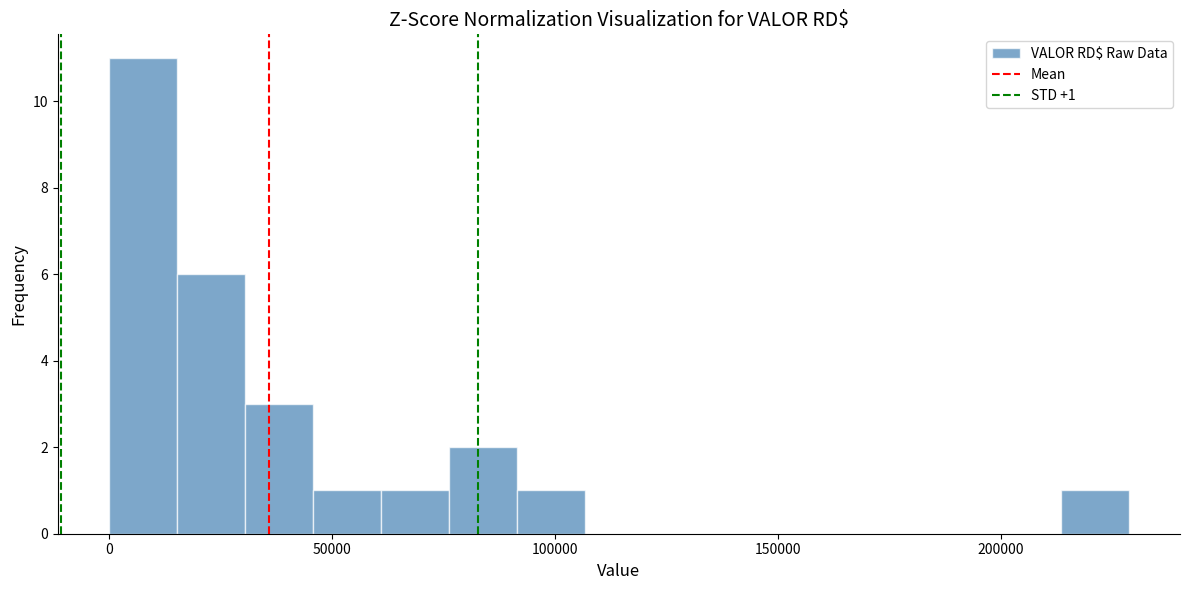

Around what value on the x-axis is the tallest bar? Give the approximate position of its centre, as read against the axis.

10000